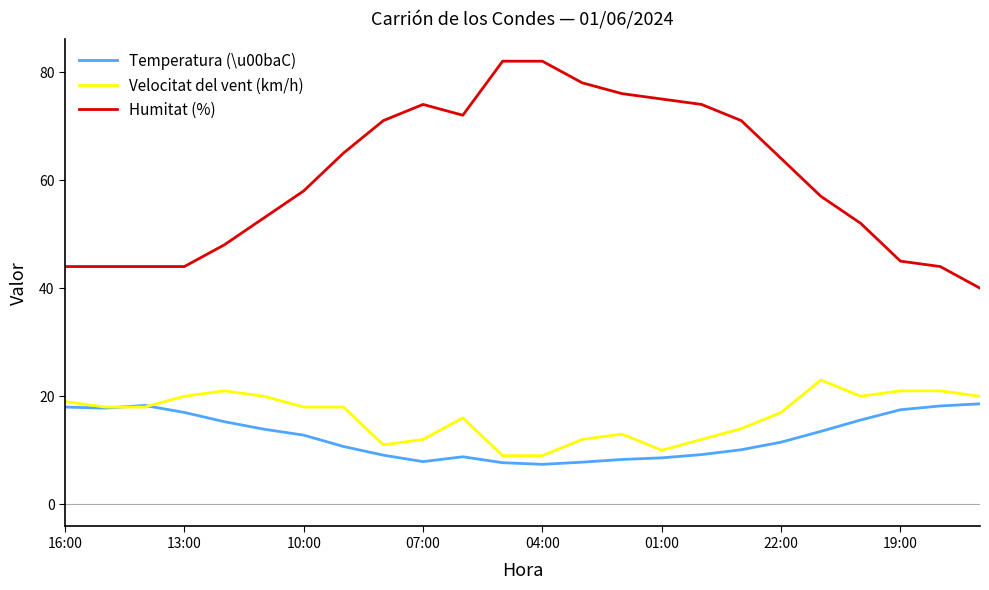

What is the maximum value shown in the chart?

82.0